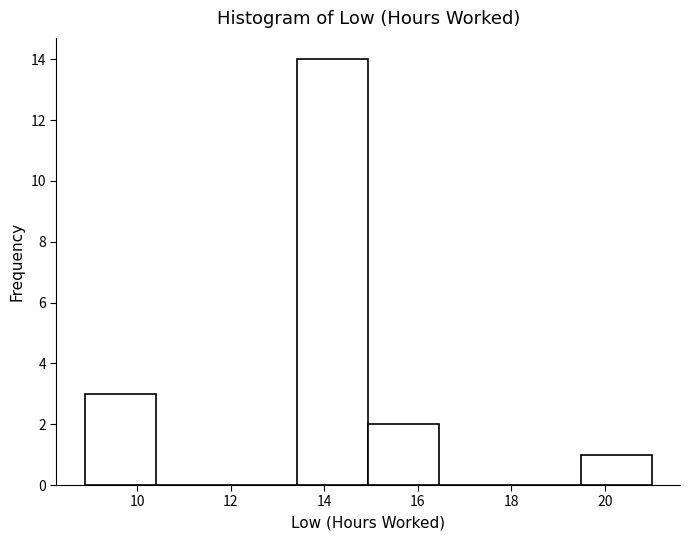

Over which range of the x-axis is the bar tallest?

13.4 to 15.0